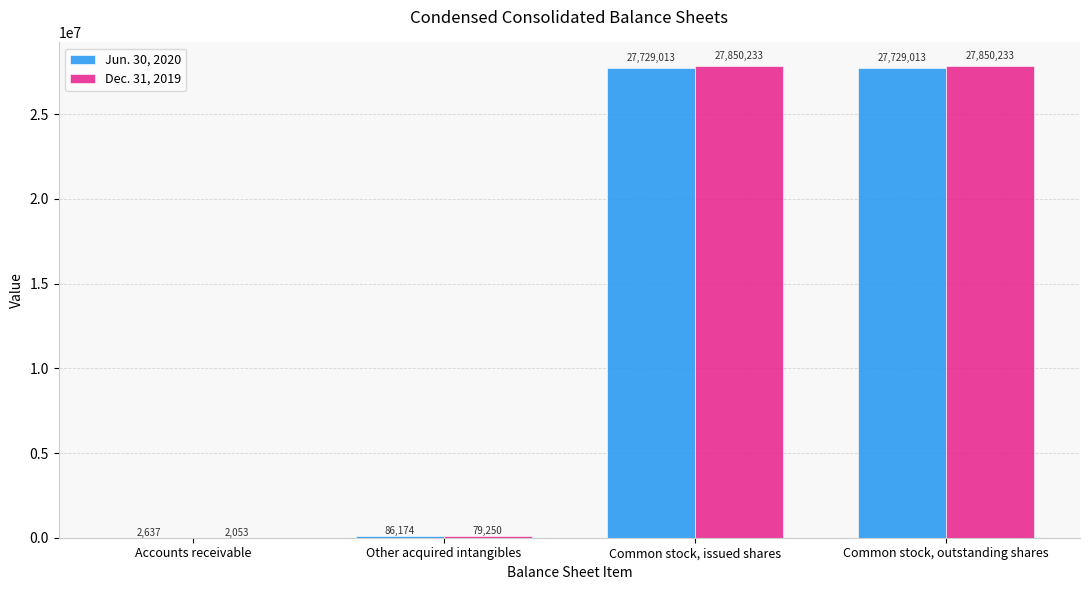

At which label is Jun. 30, 2020 closest to 13865825?

Other acquired intangibles